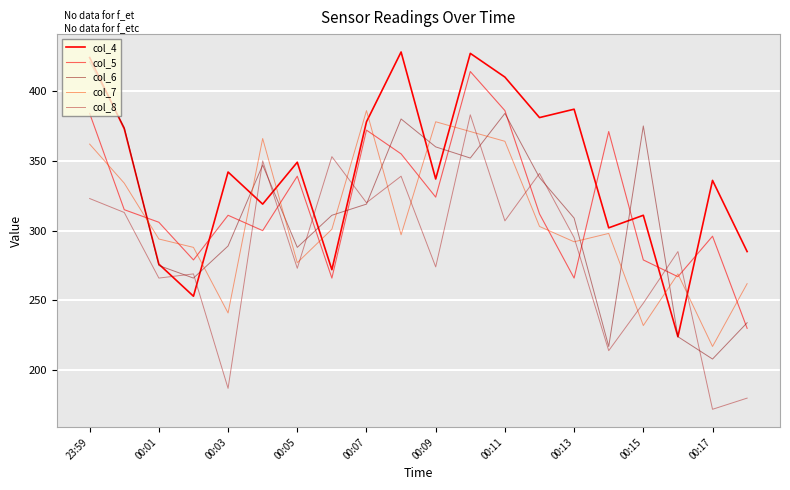

What is the label of the 6th point from the left?

00:09